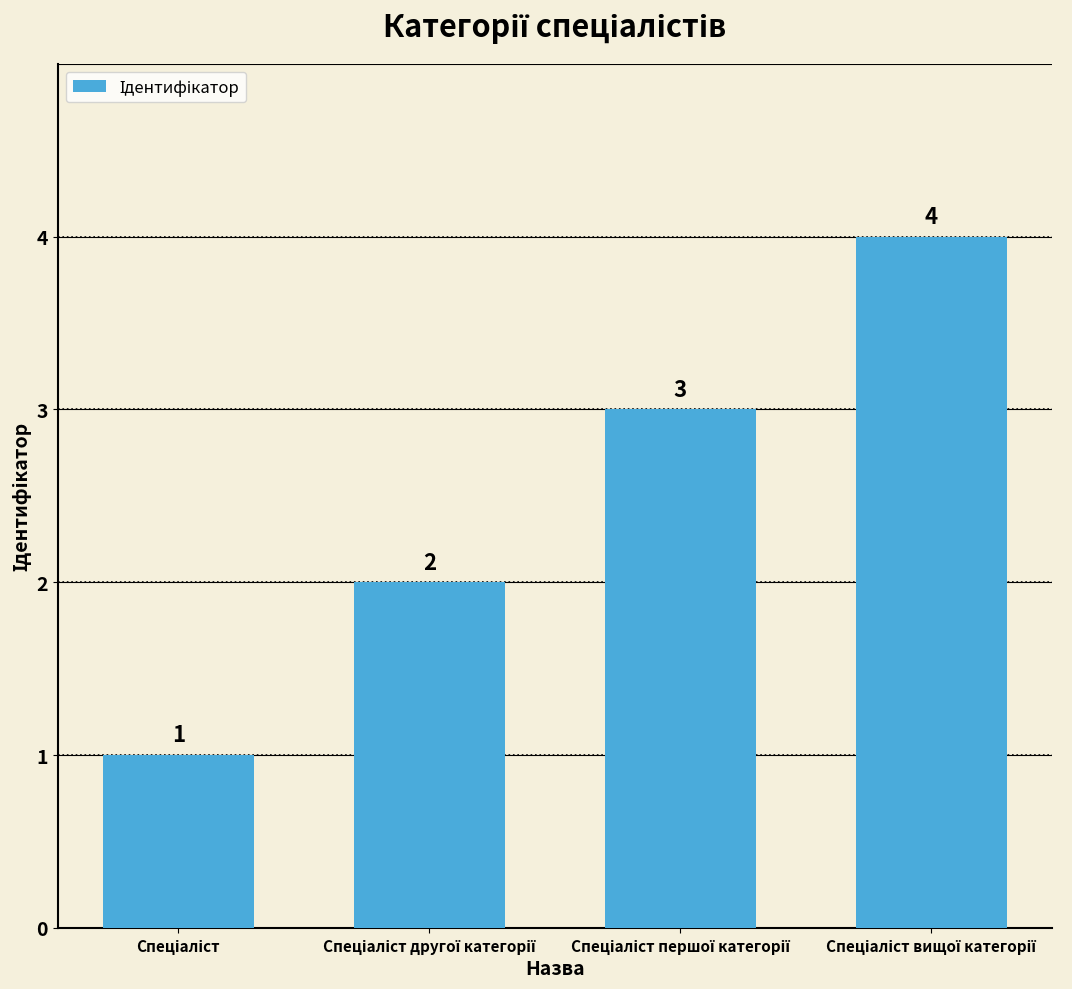

What is the value of the 1st bar from the left?

1